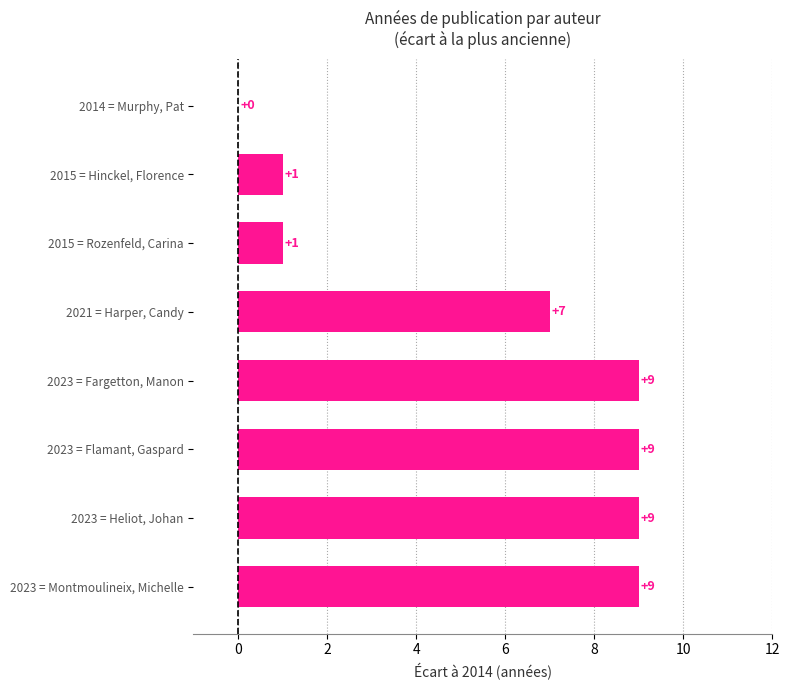

Which has a higher value, 2015 = Hinckel, Florence or 2014 = Murphy, Pat?

2015 = Hinckel, Florence